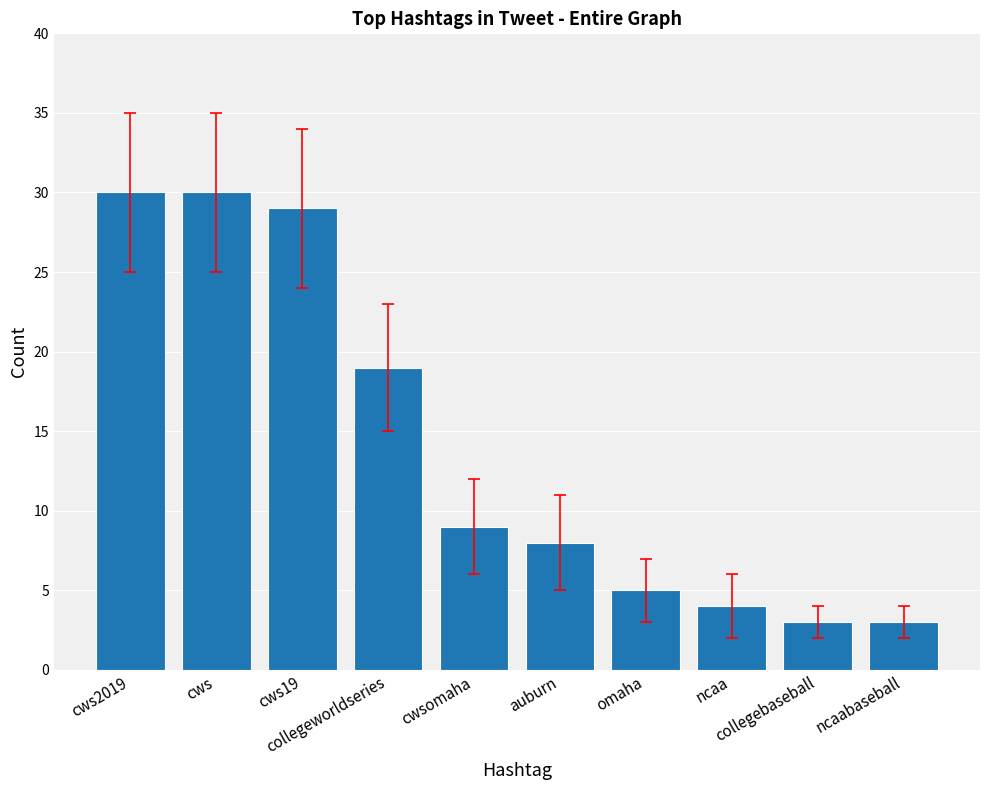

What is the value of the 9th bar from the left?

3